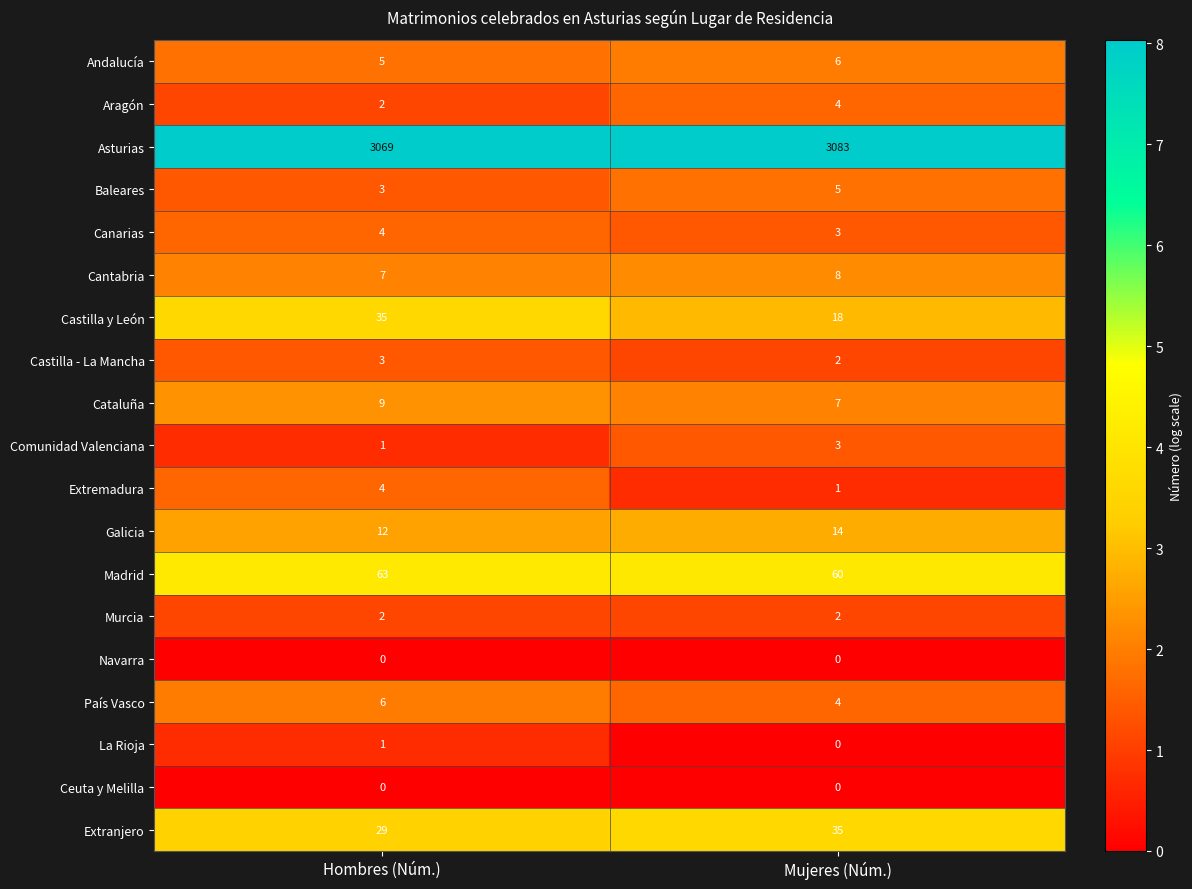

What is the greatest value displayed?

3083